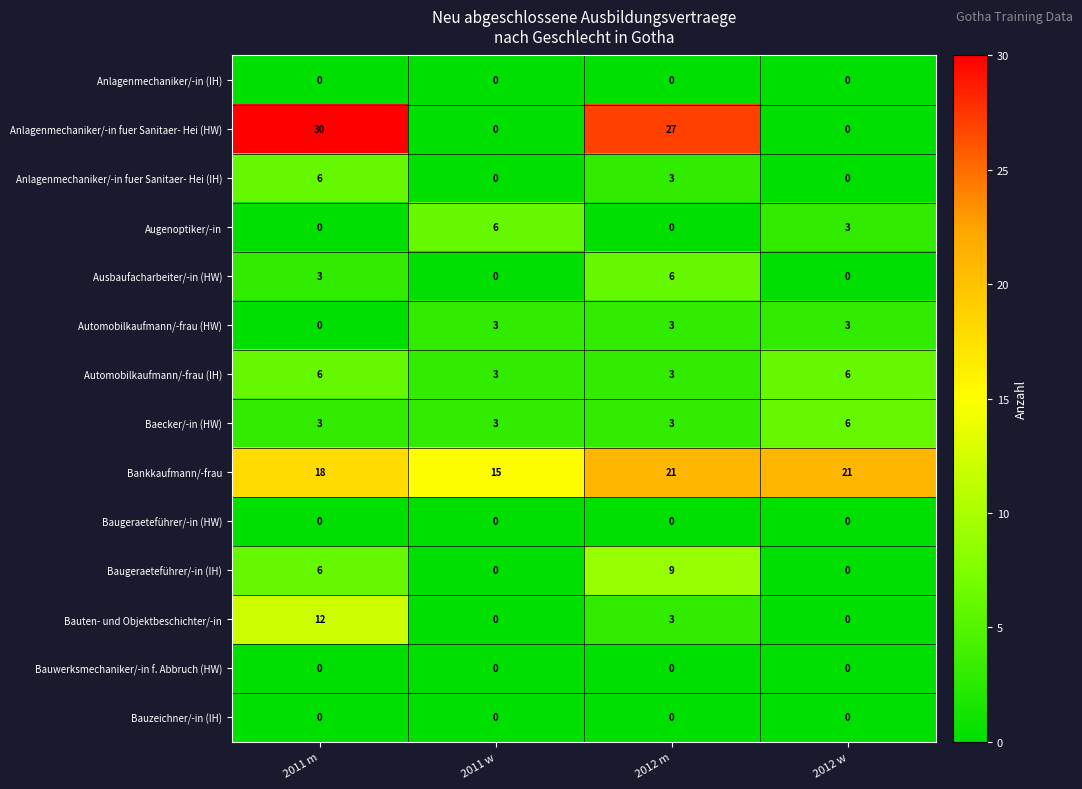

Which label corresponds to the largest value in the chart?

2011 m